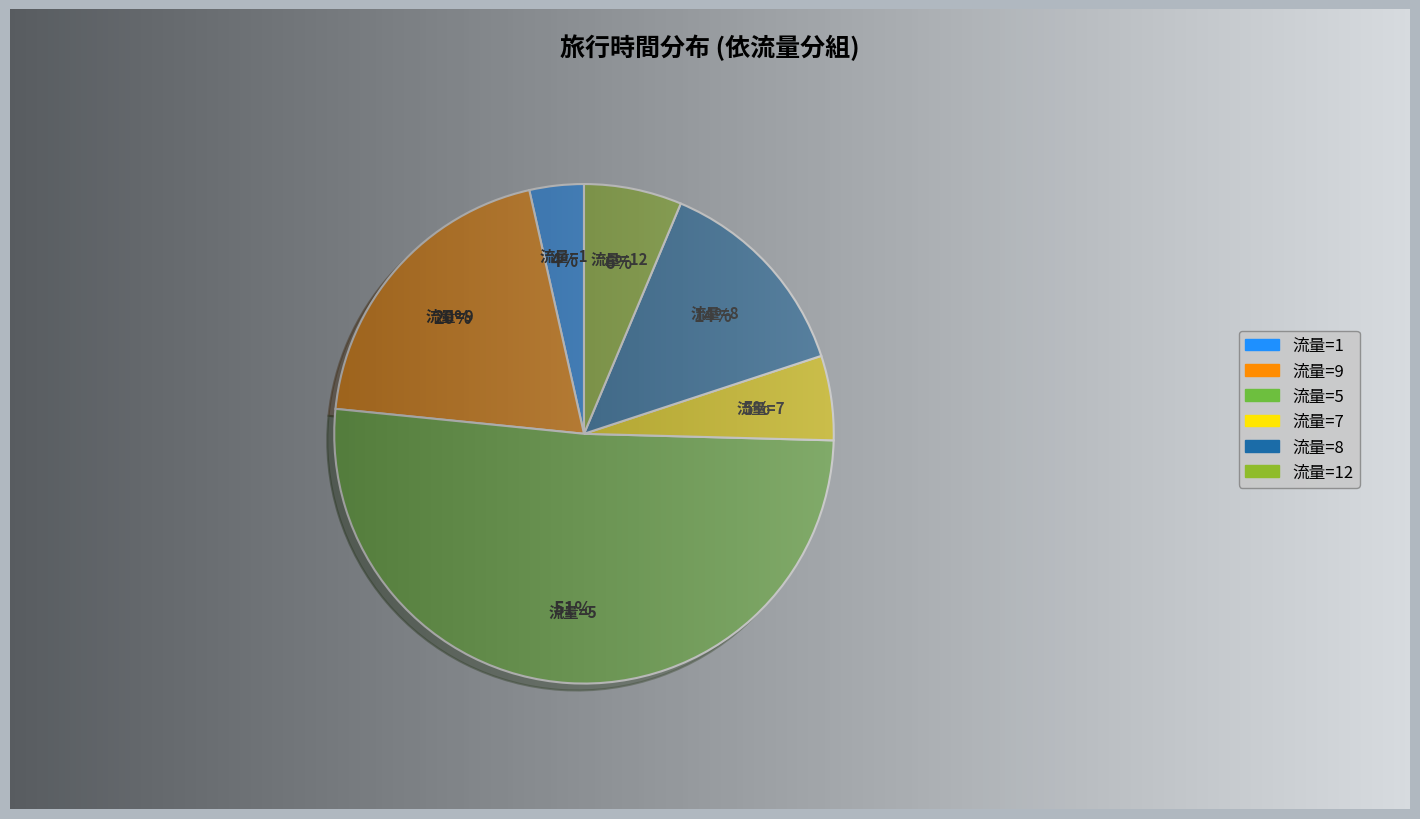

Is it true that 流量=12 is 6% of the pie?

True